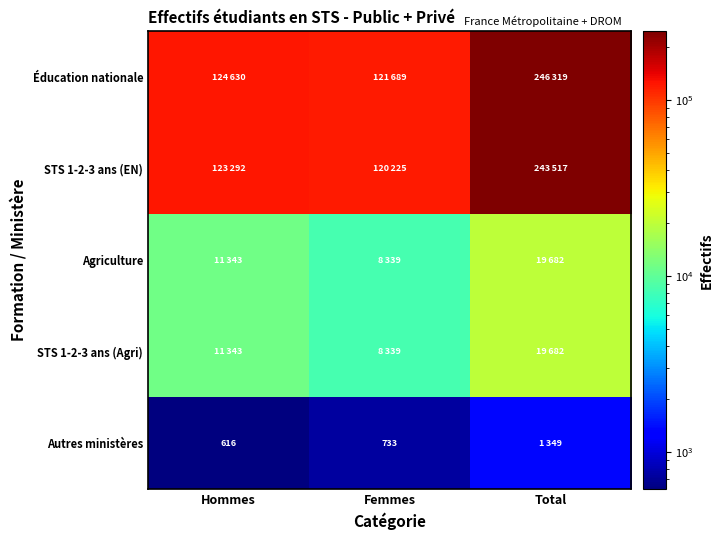

Rank the series at Total from highest to lowest value.

Éducation nationale, STS 1-2-3 ans (EN), Agriculture, STS 1-2-3 ans (Agri), Autres ministères